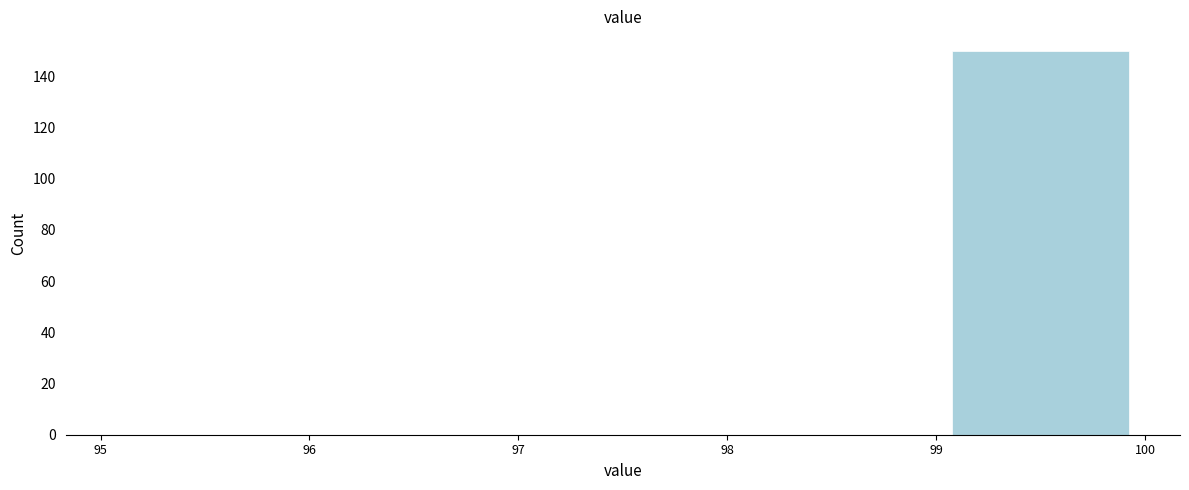

Which range on the x-axis has the tallest bar?

99 to 100